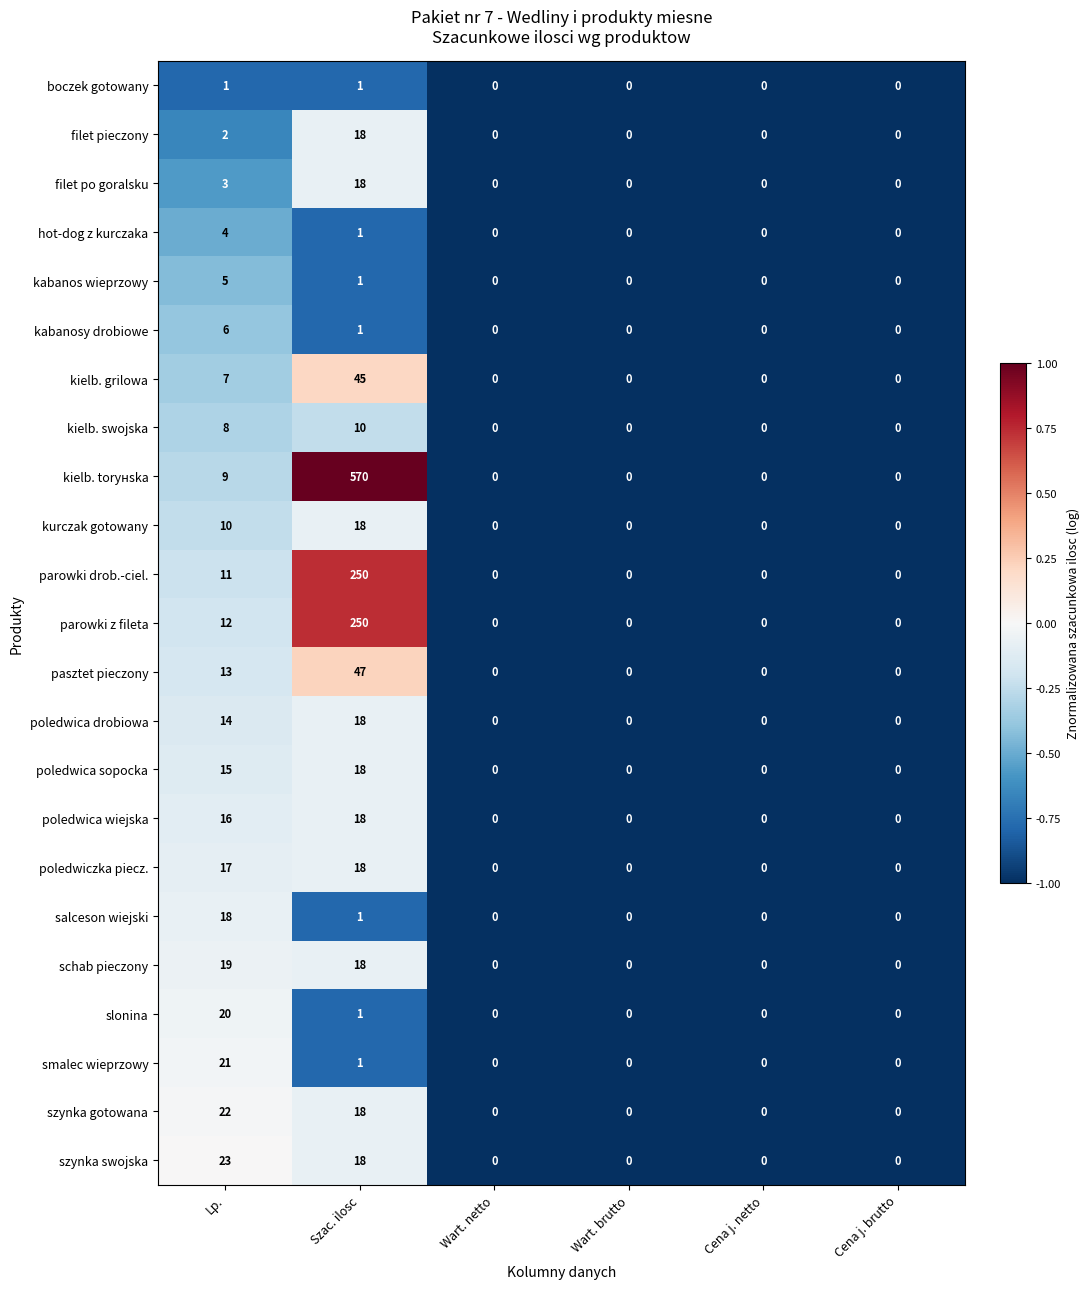

Which series has the widest spread of values?

kielb. torунska